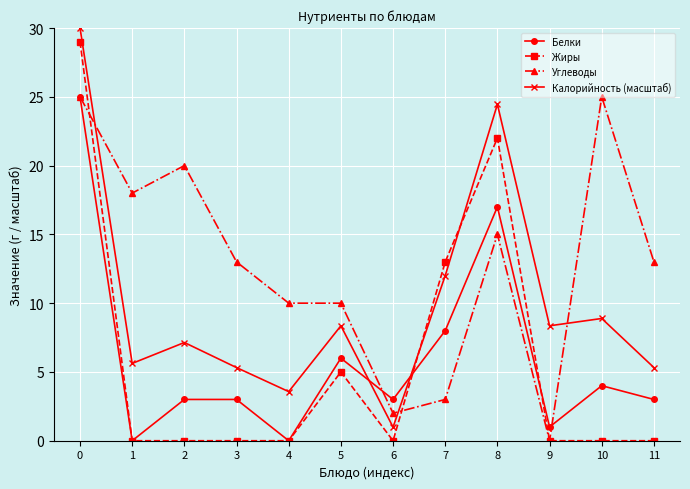

True or false: Углеводы has a value of 7.0 at 5.

False